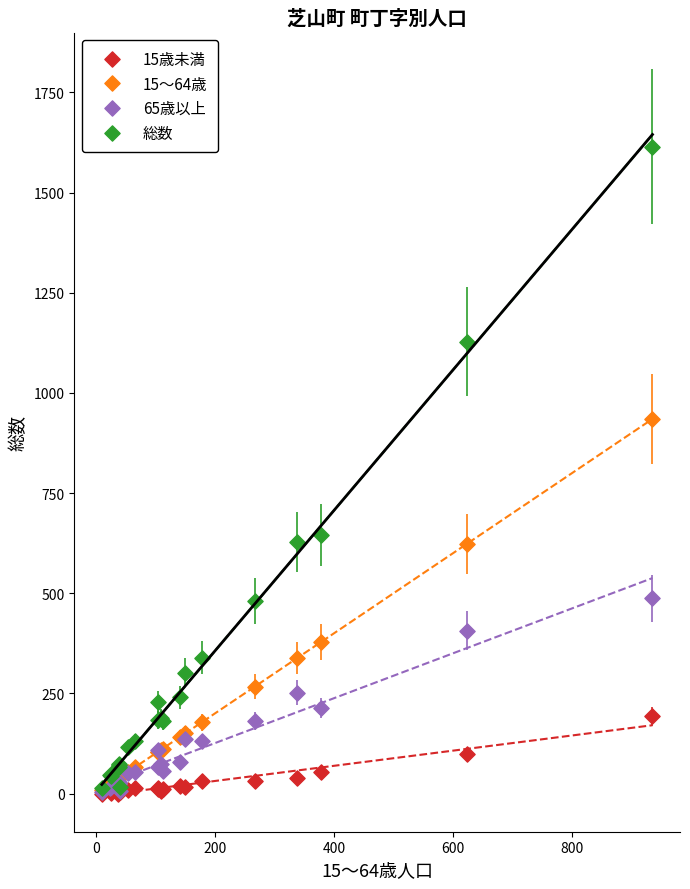

Which series has the widest spread of Y values?

総数